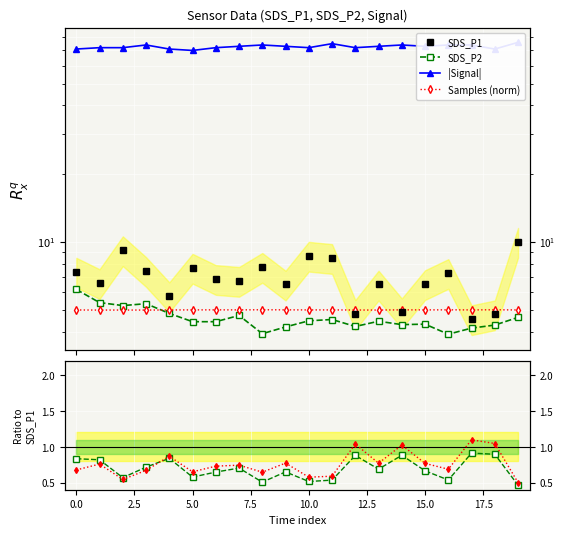

Where is Samples nearest to the value 0?

19